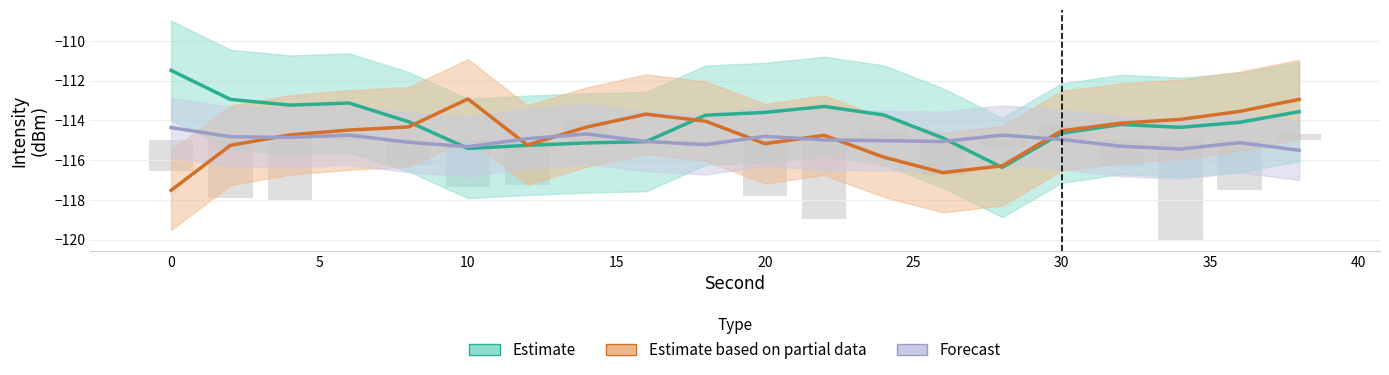

What is the difference between the maximum and minimum values in the Forecast series?

1.1